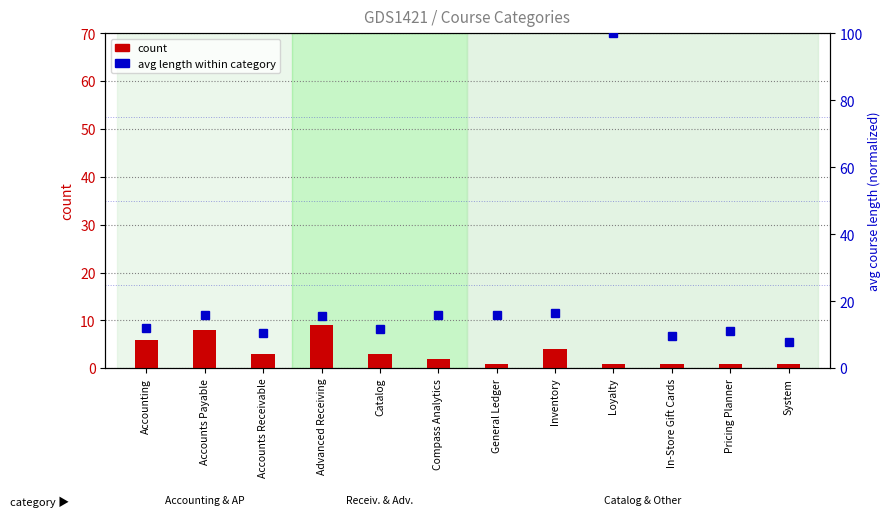

What is the maximum value shown in the chart?

100.0